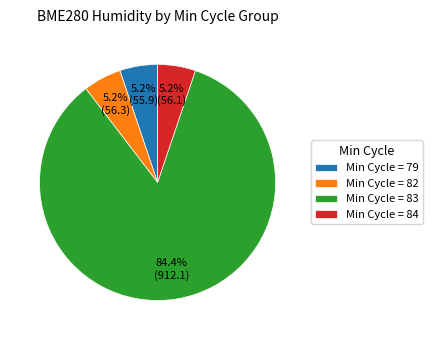

What percentage is NOT represented by Min Cycle = 79?

94.8%